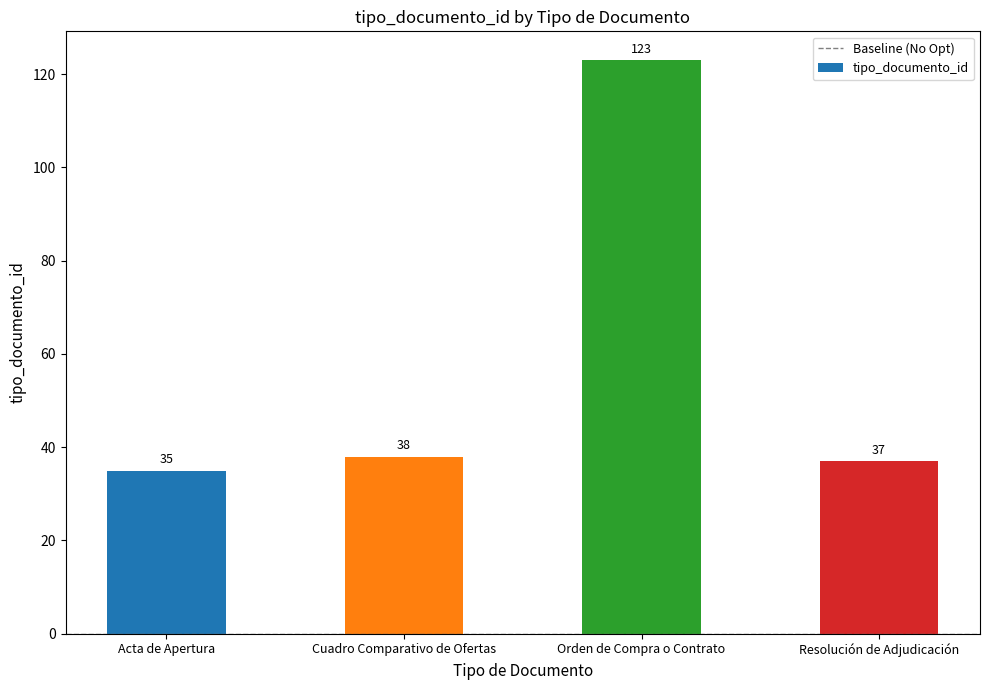

The value at Orden de Compra o Contrato is 123. True or false?

True